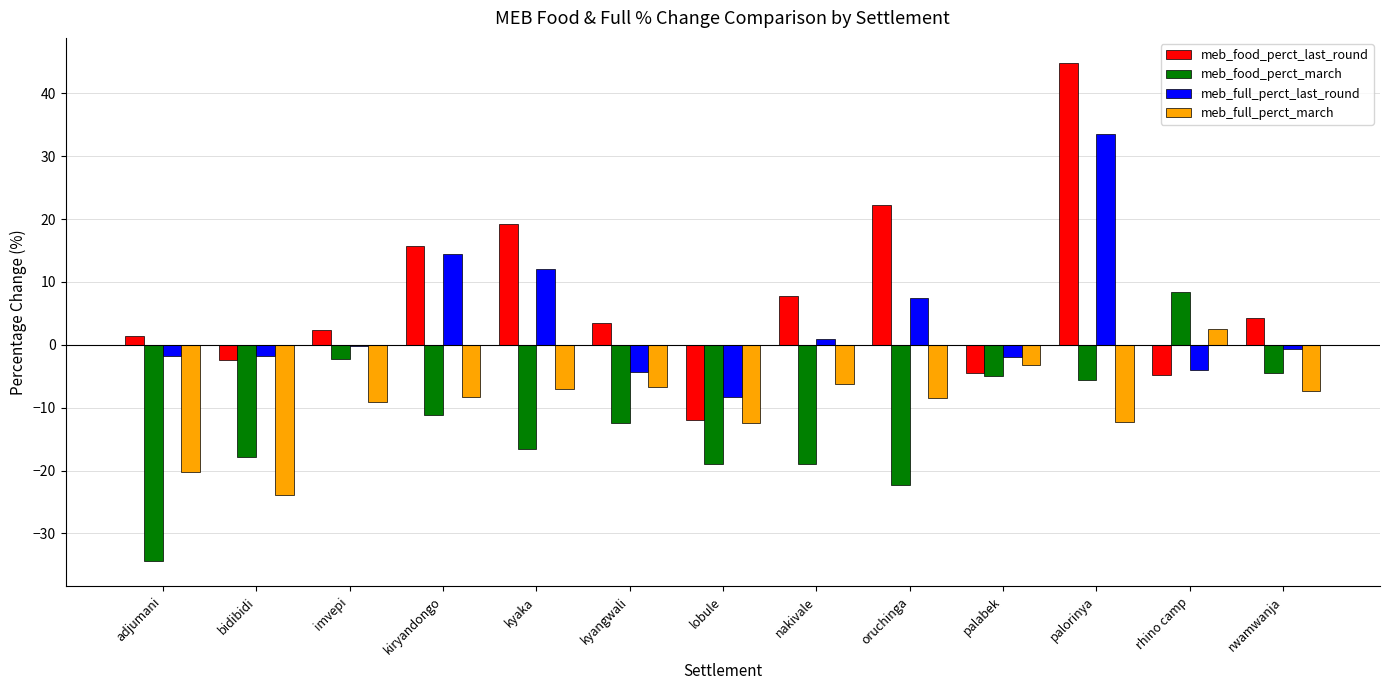

The meb_food_perct_march series shows -5.6 at palorinya. True or false?

True